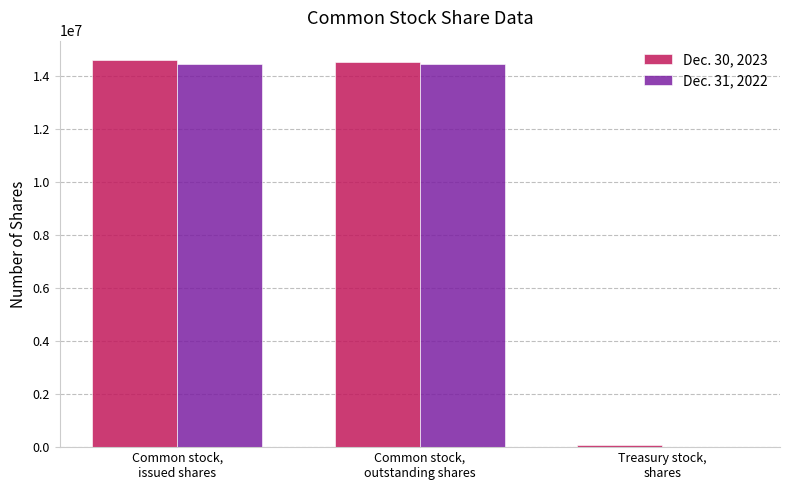

What is the minimum value shown in the chart?

10016